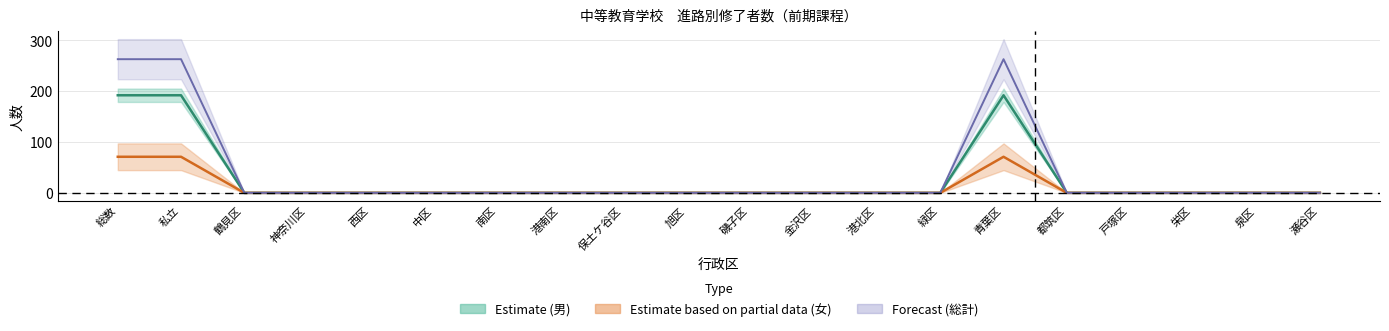

Reading right to left, transcribe all the data shown in this chart.

総数_male: 0	0	0	0	0	192	0	0	0	0	0	0	0	0	0	0	0	0	192	192
総数_female: 0	0	0	0	0	71	0	0	0	0	0	0	0	0	0	0	0	0	71	71
高等学校等進学_male: 0	0	0	0	0	263	0	0	0	0	0	0	0	0	0	0	0	0	263	263